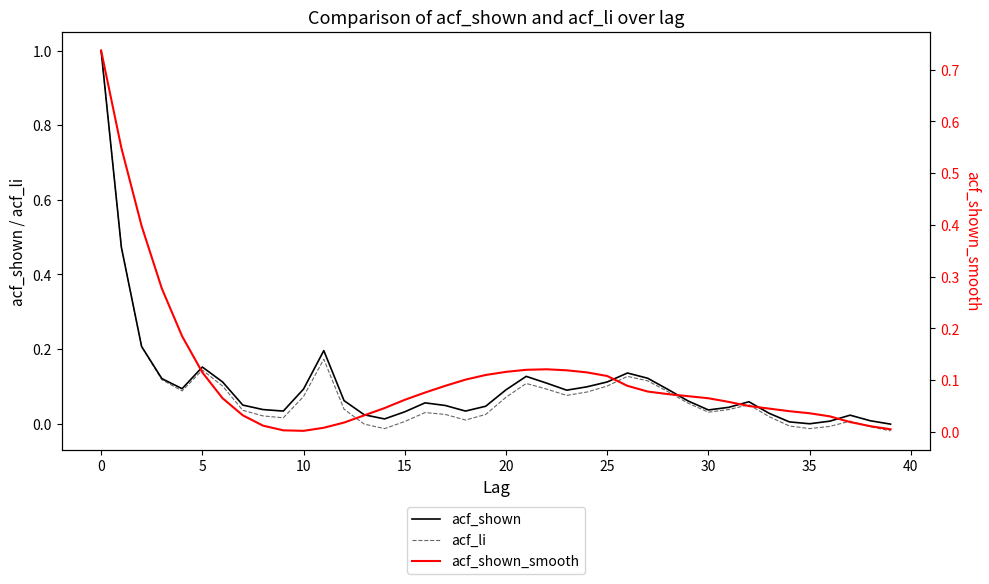

What is the maximum value for acf_shown?

1.0